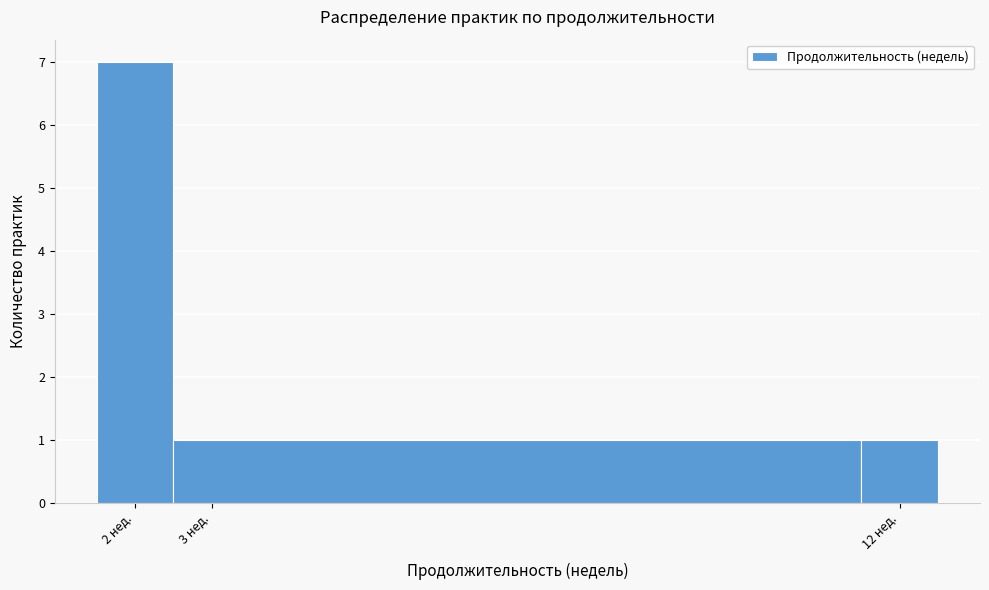

Which range on the x-axis has the tallest bar?

1.5 to 2.5